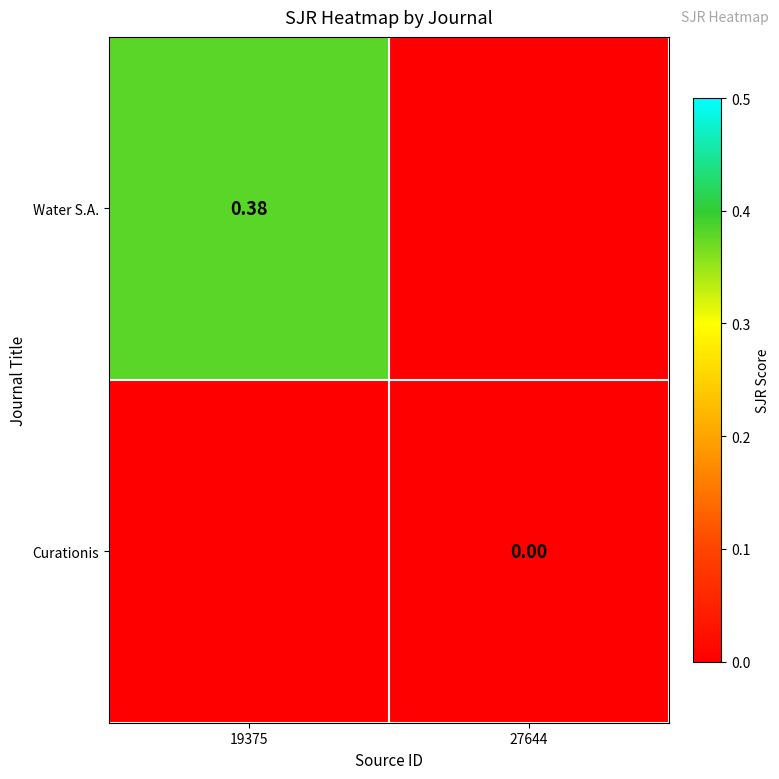

Which category has the highest value in the Curationis series?

19375